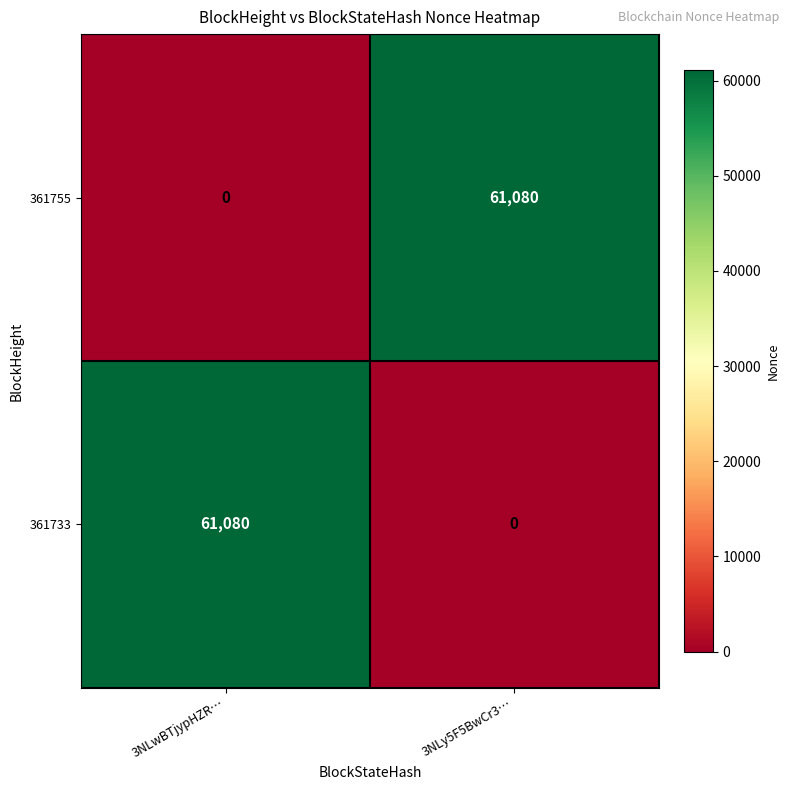

What is the difference between the maximum and minimum values in the 361755 series?

61080